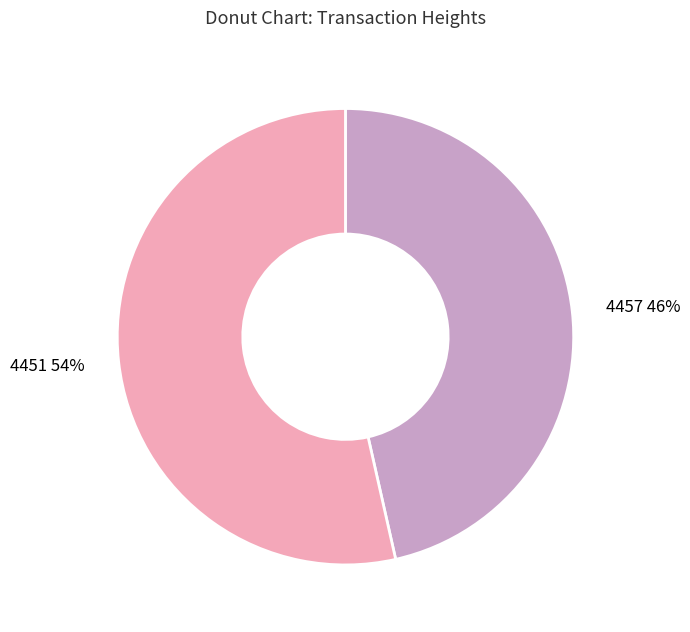

How many segments does this pie chart have?

2